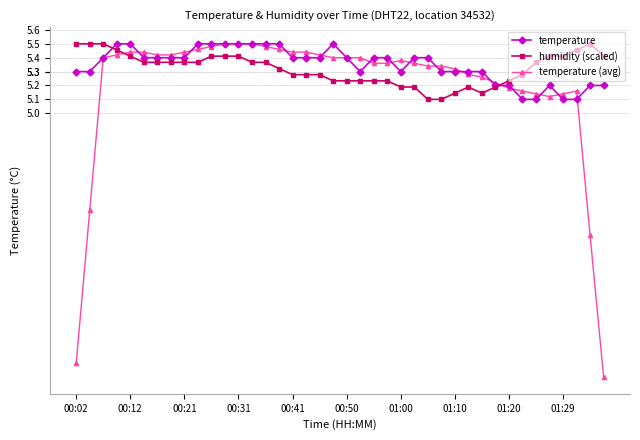

At how many categories does at least one series exceed 4?

40